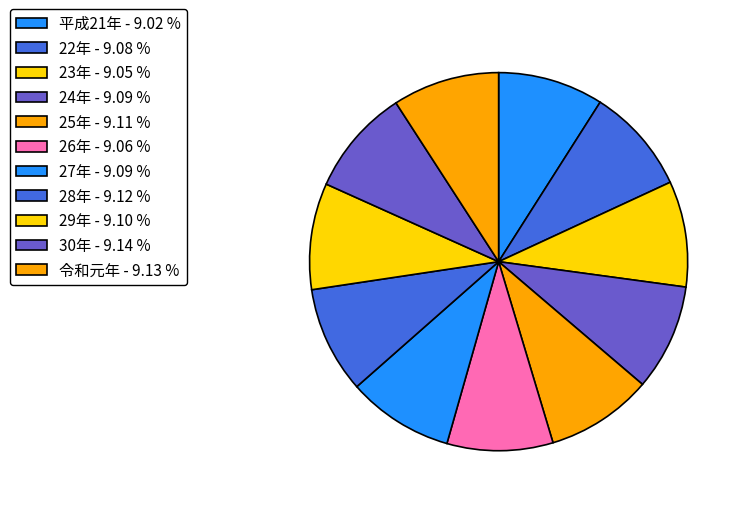

To the nearest percent, what portion does 25年 represent?

9%